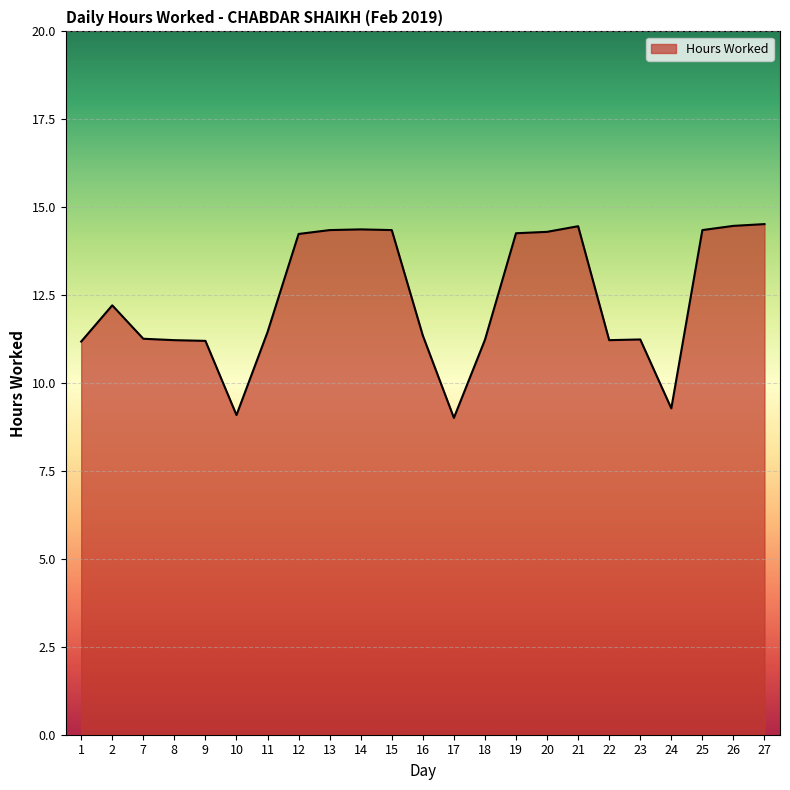

Count the number of data series in this chart.

1